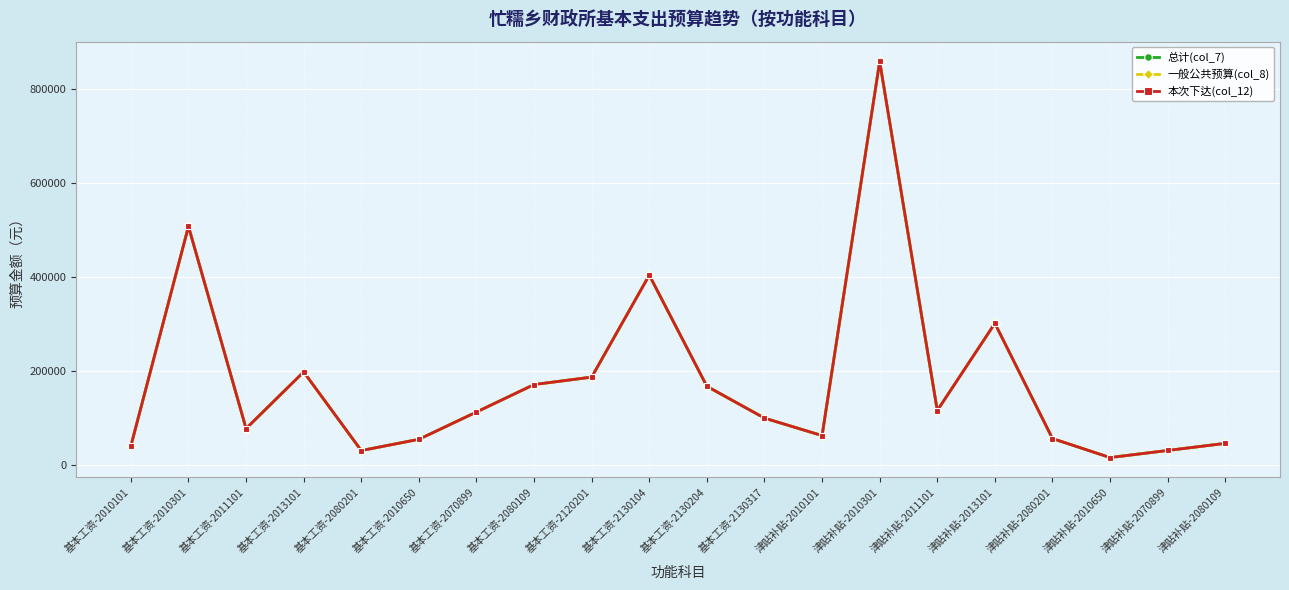

Reading left to right, extract all data points from this chart.

总计(col_7): 基本工资-2010101=39816	基本工资-2010301=507876	基本工资-2011101=77004	基本工资-2013101=197688	基本工资-2080201=30048	基本工资-2010650=54000	基本工资-2070899=112188	基本工资-2080109=170784	基本工资-2120201=186600	基本工资-2130104=404016	基本工资-2130204=167028	基本工资-2130317=99216	津贴补贴-2010101=61956	津贴补贴-2010301=859488	津贴补贴-2011101=115380	津贴补贴-2013101=301260	津贴补贴-2080201=55608	津贴补贴-2010650=15120	津贴补贴-2070899=30240	津贴补贴-2080109=45360
一般公共预算(col_8): 基本工资-2010101=39816	基本工资-2010301=507876	基本工资-2011101=77004	基本工资-2013101=197688	基本工资-2080201=30048	基本工资-2010650=54000	基本工资-2070899=112188	基本工资-2080109=170784	基本工资-2120201=186600	基本工资-2130104=404016	基本工资-2130204=167028	基本工资-2130317=99216	津贴补贴-2010101=61956	津贴补贴-2010301=859488	津贴补贴-2011101=115380	津贴补贴-2013101=301260	津贴补贴-2080201=55608	津贴补贴-2010650=15120	津贴补贴-2070899=30240	津贴补贴-2080109=45360
本次下达(col_12): 基本工资-2010101=39816	基本工资-2010301=507876	基本工资-2011101=77004	基本工资-2013101=197688	基本工资-2080201=30048	基本工资-2010650=54000	基本工资-2070899=112188	基本工资-2080109=170784	基本工资-2120201=186600	基本工资-2130104=404016	基本工资-2130204=167028	基本工资-2130317=99216	津贴补贴-2010101=61956	津贴补贴-2010301=859488	津贴补贴-2011101=115380	津贴补贴-2013101=301260	津贴补贴-2080201=55608	津贴补贴-2010650=15120	津贴补贴-2070899=30240	津贴补贴-2080109=45360